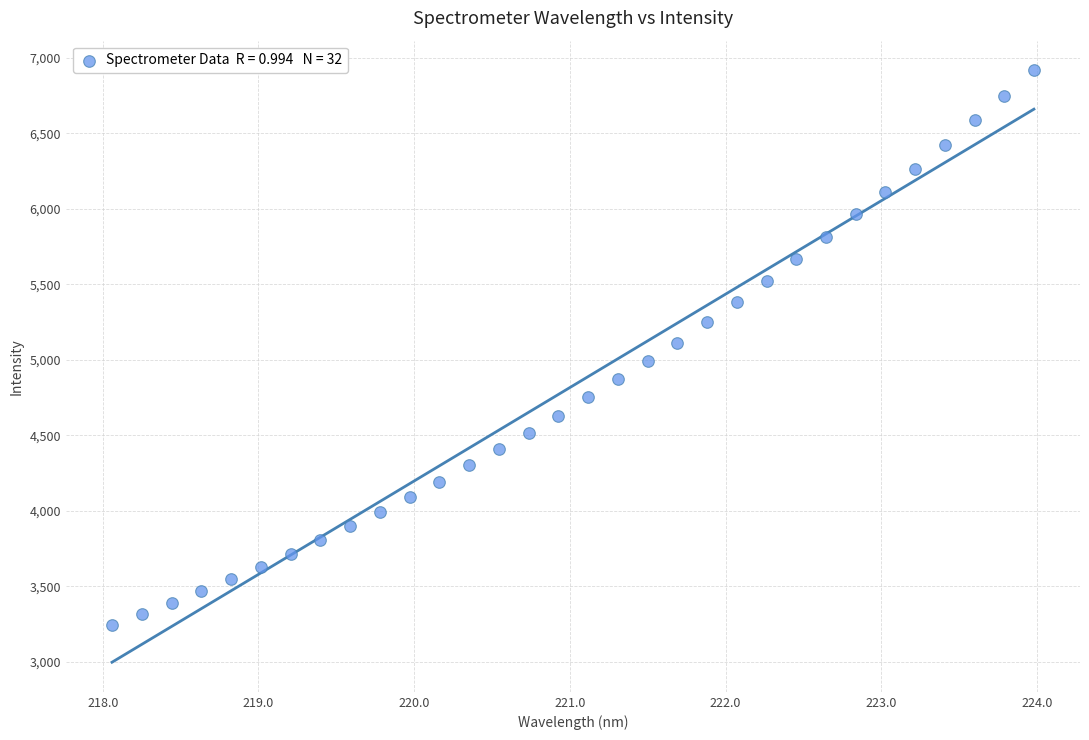

What is the range of X values (max minus min)?

5.9